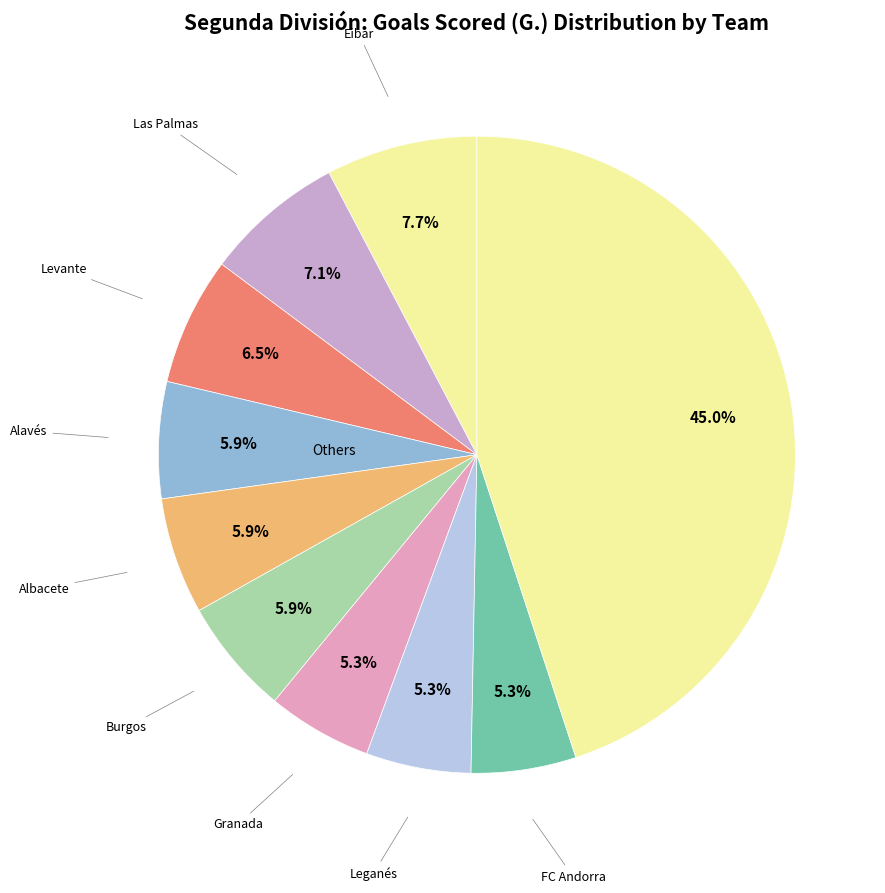

Count the number of slices in the pie.

10